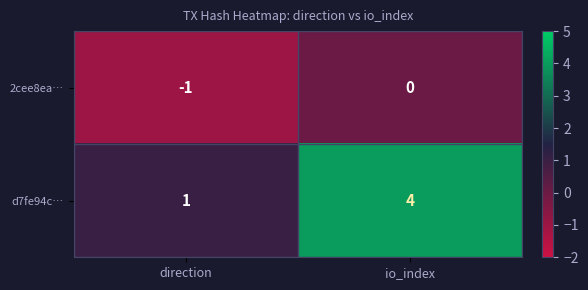

At which label is 2cee8ea… closest to 0?

io_index